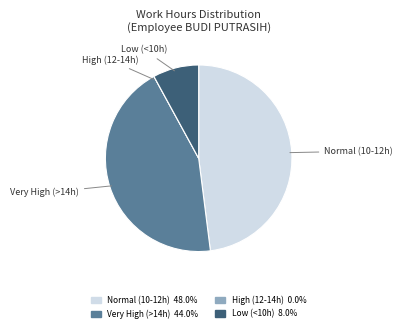

Is there a majority slice in this chart?

No